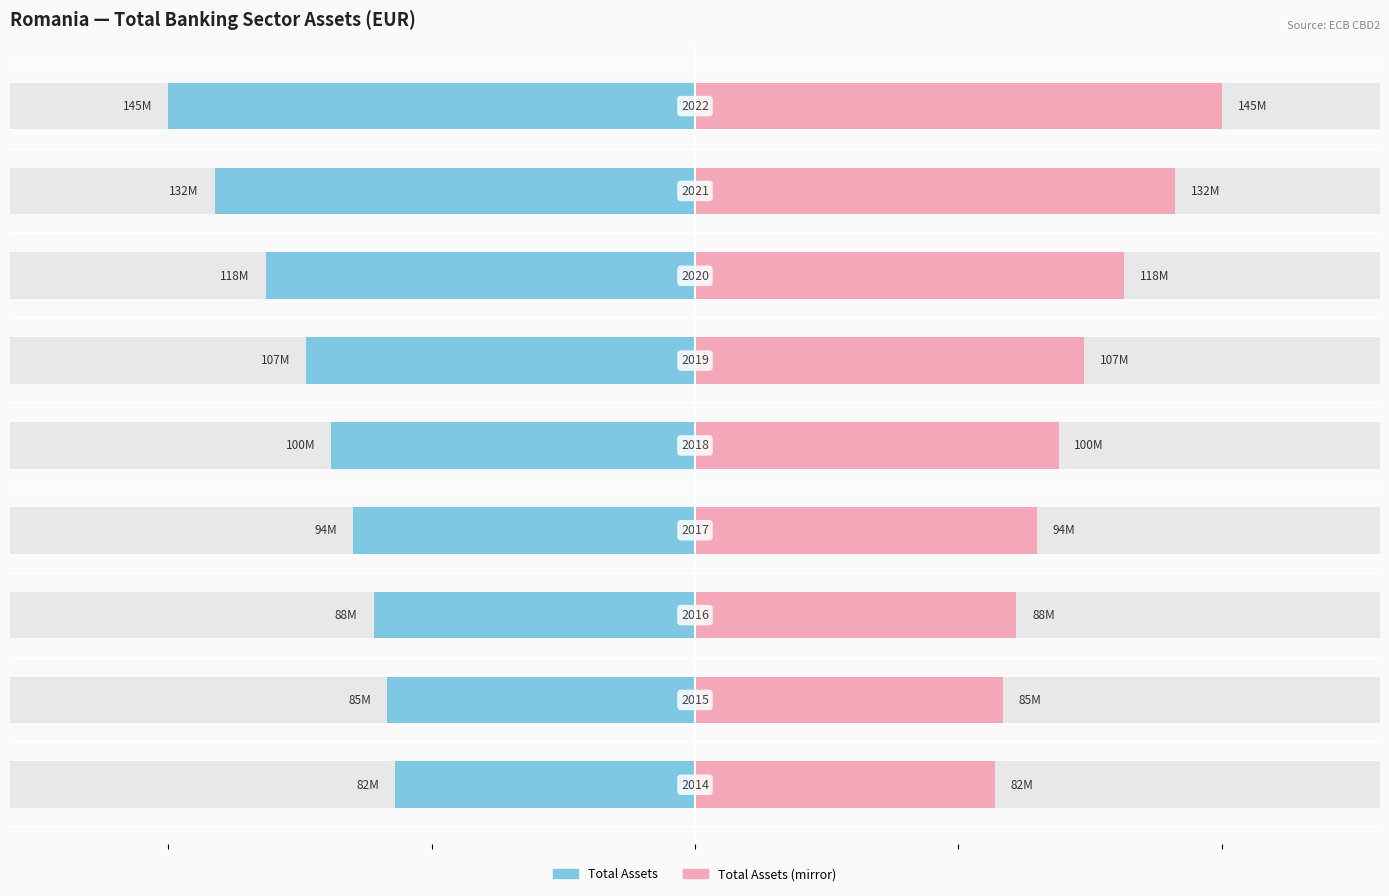

Between 3 and 7, which series saw the biggest shift?

Total Assets